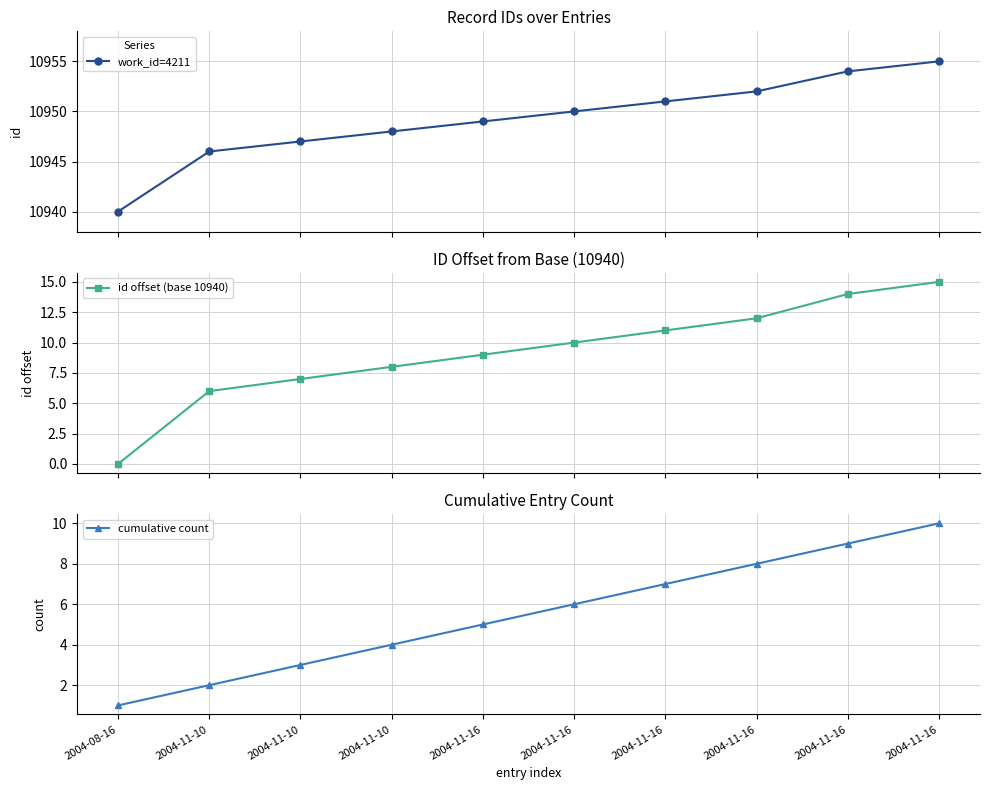

Between 2004-11-10 and 2004-11-10, which is larger?

2004-11-10